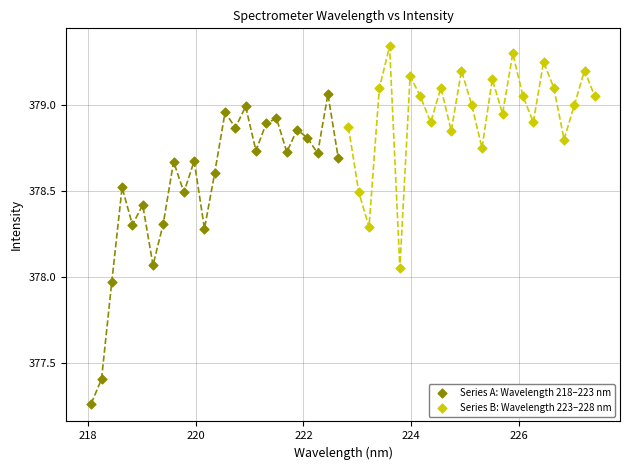

Which series contains the highest Y value?

Series B: Wavelength 223–228 nm